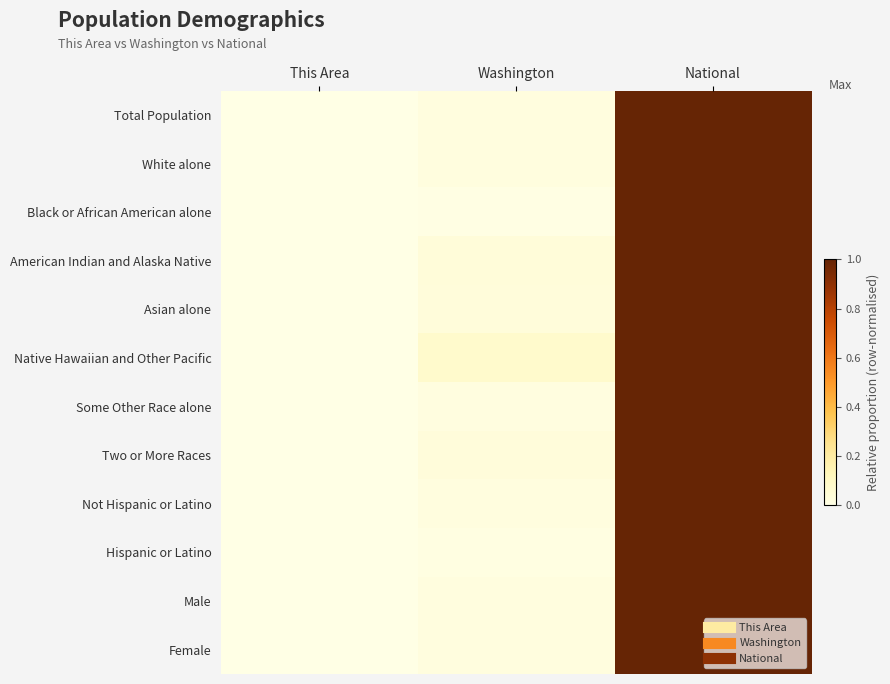

Reading left to right, extract all data points from this chart.

Total Population: This Area=0.0	Washington=0.0	National=1.0
White alone: This Area=0.0	Washington=0.0	National=1.0
Black or African American alone: This Area=0.0	Washington=0.0	National=1.0
American Indian and Alaska Native: This Area=0.0	Washington=0.0	National=1.0
Asian alone: This Area=0.0	Washington=0.0	National=1.0
Native Hawaiian and Other Pacific: This Area=0.0	Washington=0.1	National=1.0
Some Other Race alone: This Area=0.0	Washington=0.0	National=1.0
Two or More Races: This Area=0.0	Washington=0.0	National=1.0
Not Hispanic or Latino: This Area=0.0	Washington=0.0	National=1.0
Hispanic or Latino: This Area=0.0	Washington=0.0	National=1.0
Male: This Area=0.0	Washington=0.0	National=1.0
Female: This Area=0.0	Washington=0.0	National=1.0